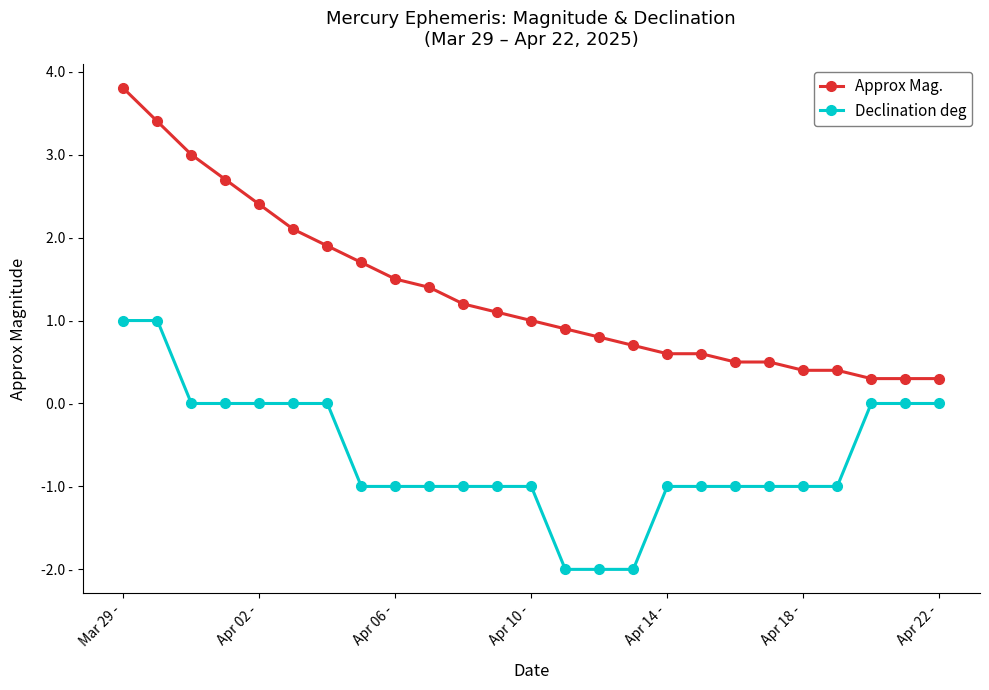

What are all the series names shown in the legend?

Approx Mag., Declination deg